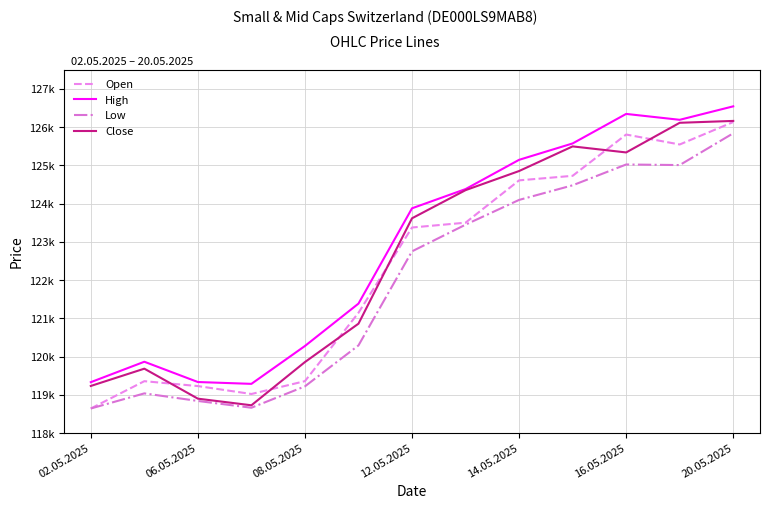

What are all the series names shown in the legend?

Open, High, Low, Close